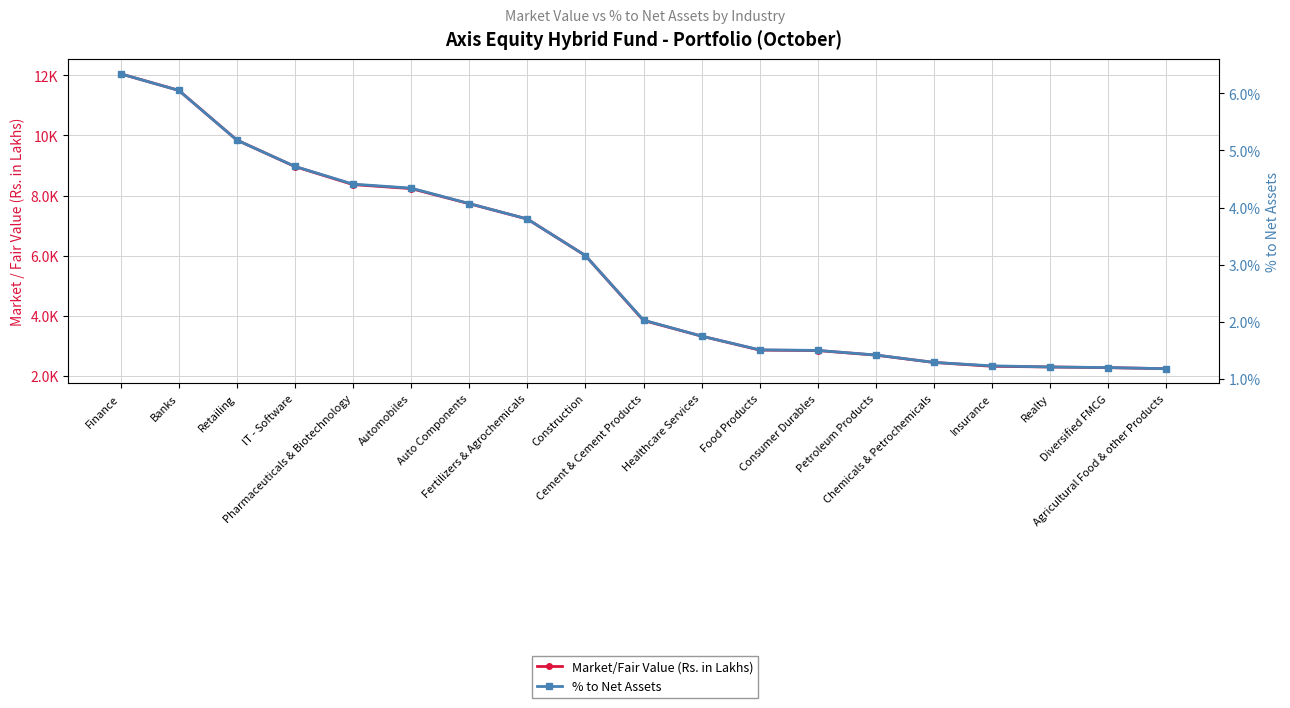

What are all the series names shown in the legend?

Market/Fair Value (Rs. in Lakhs), % to Net Assets